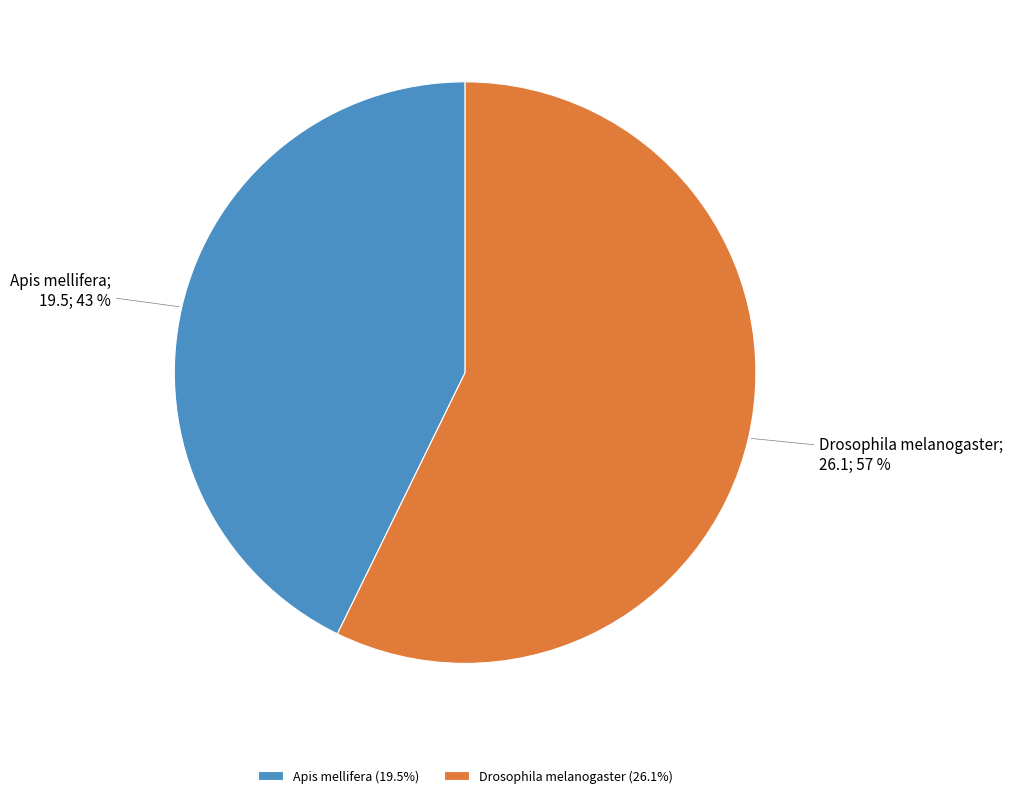

To the nearest percent, what is the difference between the Drosophila melanogaster and Apis mellifera slice percentages?

14%